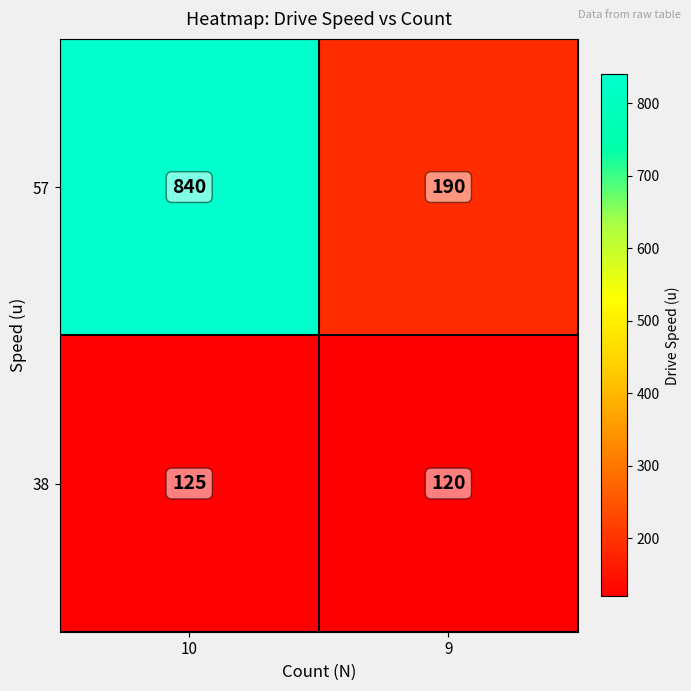

What is the total value across all series at 10?

965